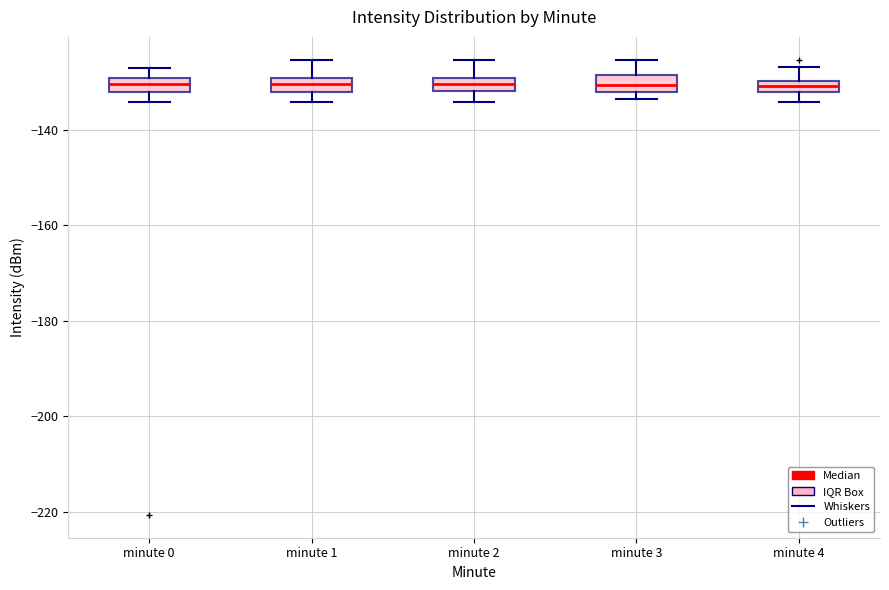

Where does the upper whisker of the box for minute 4 end on the y-axis? The values are not printed on the chart, so give them approximately, as read against the axis.

-126